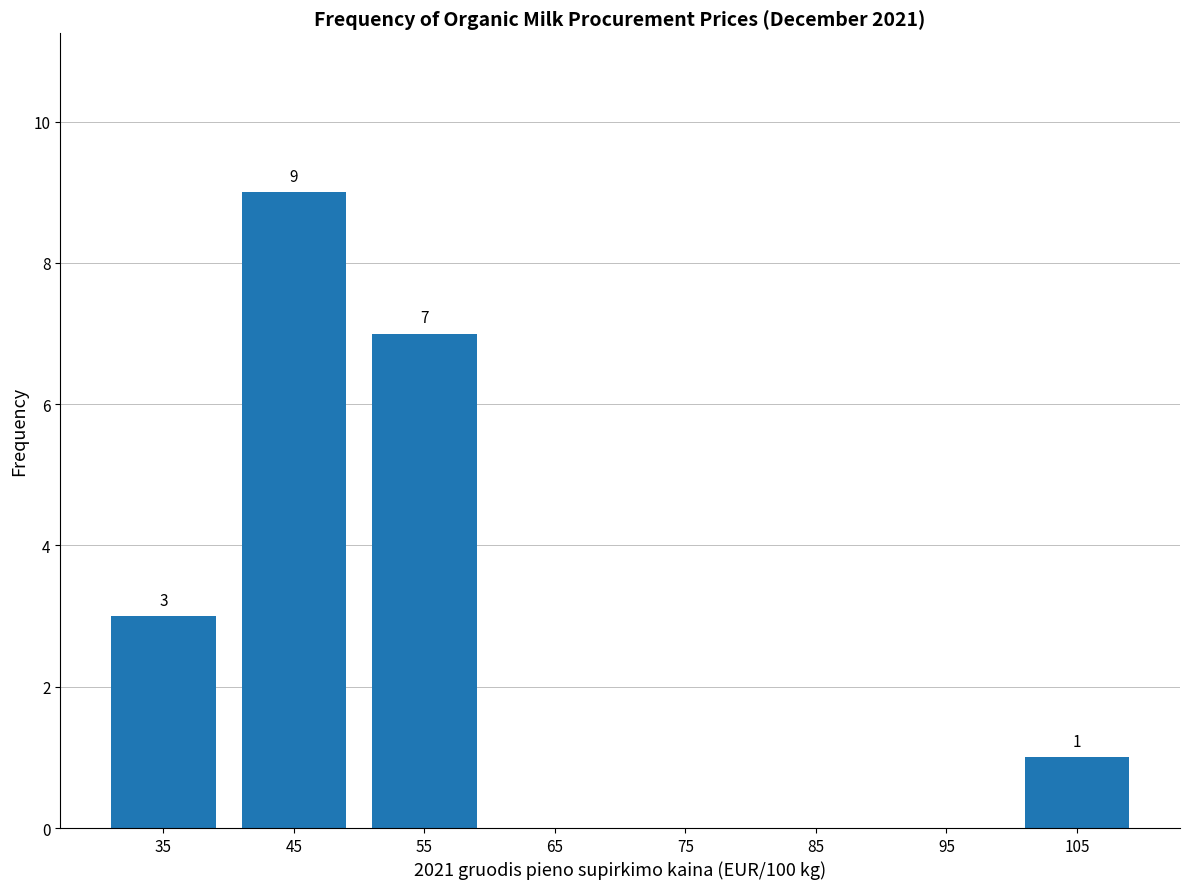

Over which range of the x-axis is the bar tallest?

40 to 50